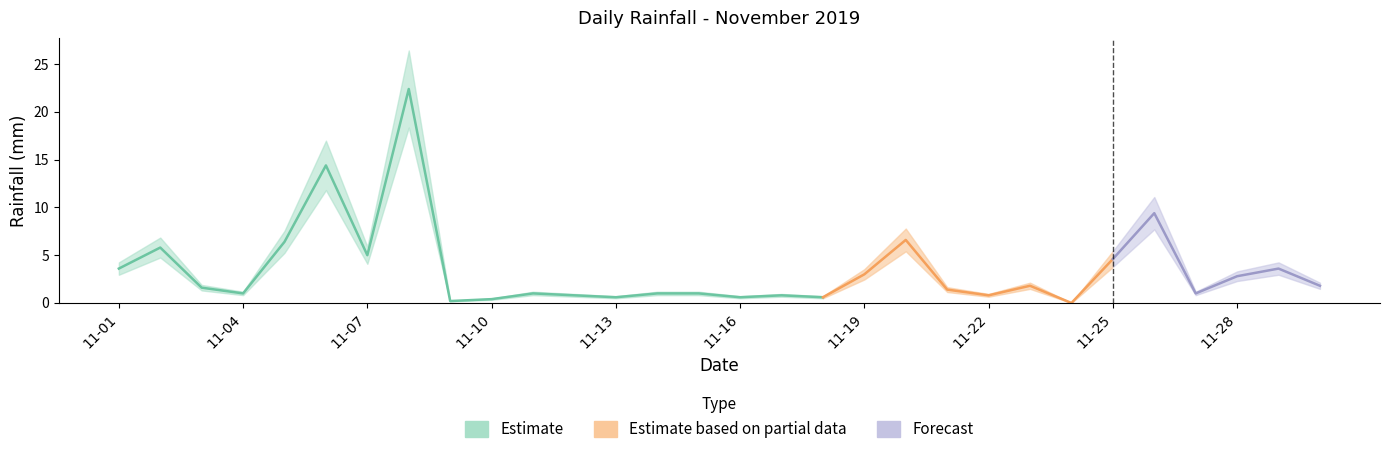

Which category has the lowest value across all series?

2019-11-24